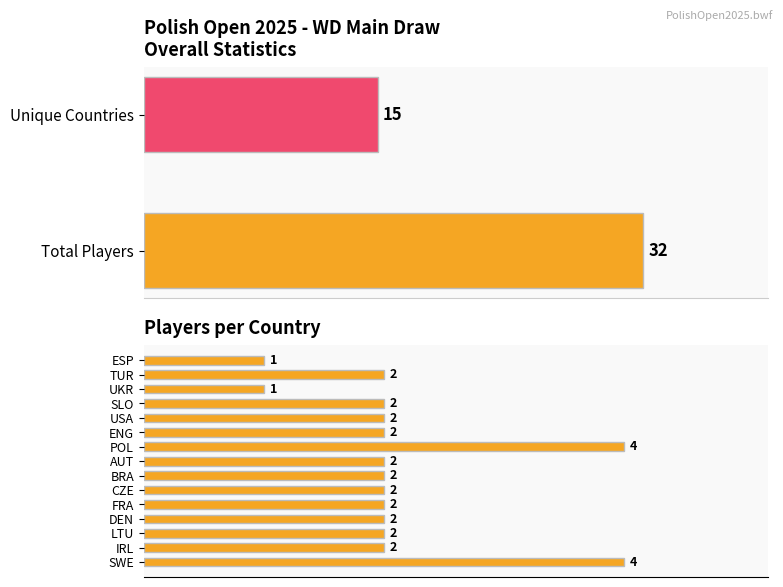

How many series are shown in this chart?

1